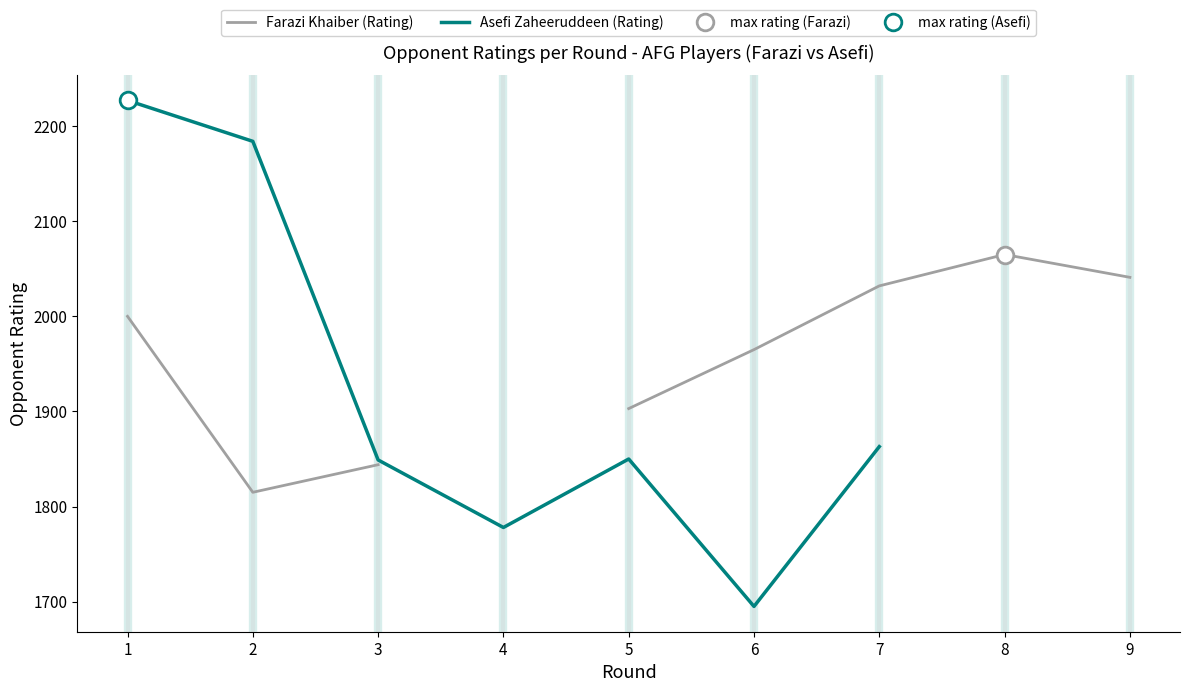

What are all the series names shown in the legend?

Farazi Khaiber (Rating), Asefi Zaheeruddeen (Rating)